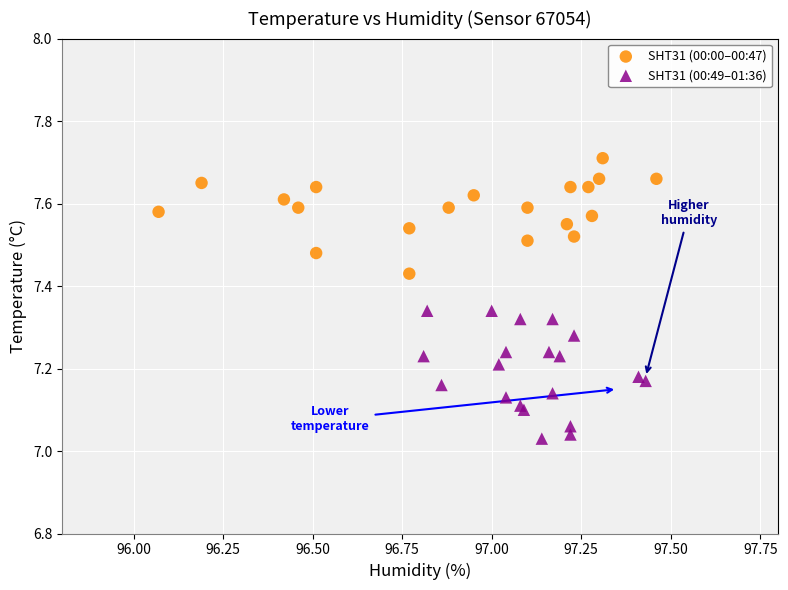

Which series contains the lowest Y value?

SHT31 (00:49–01:36)